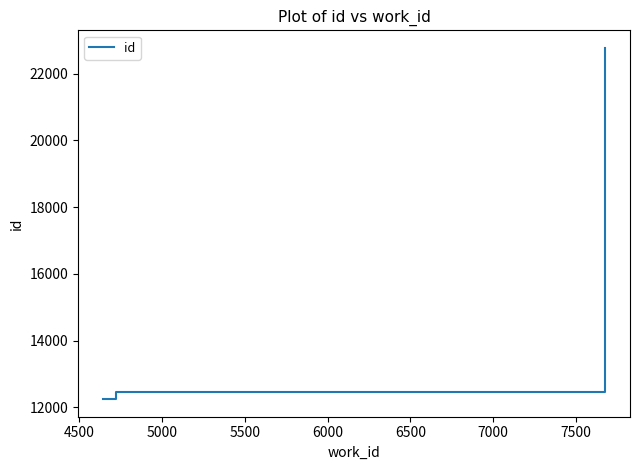

What is the maximum value shown in the chart?

22767